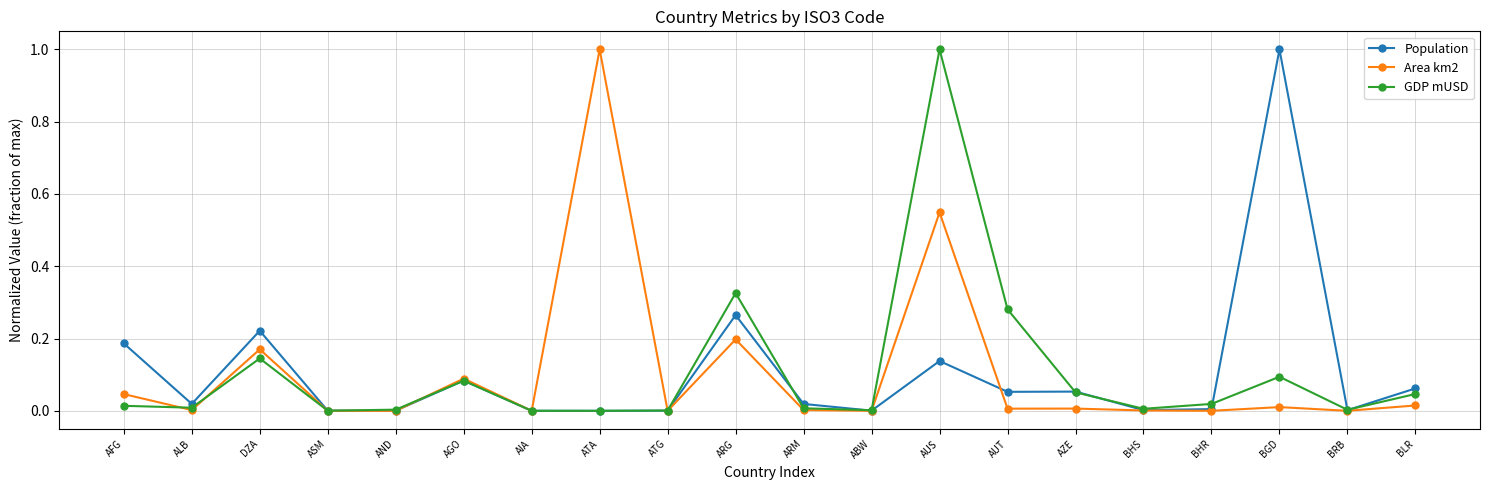

What is the value of the Population point at the 18th from the left?

1.0